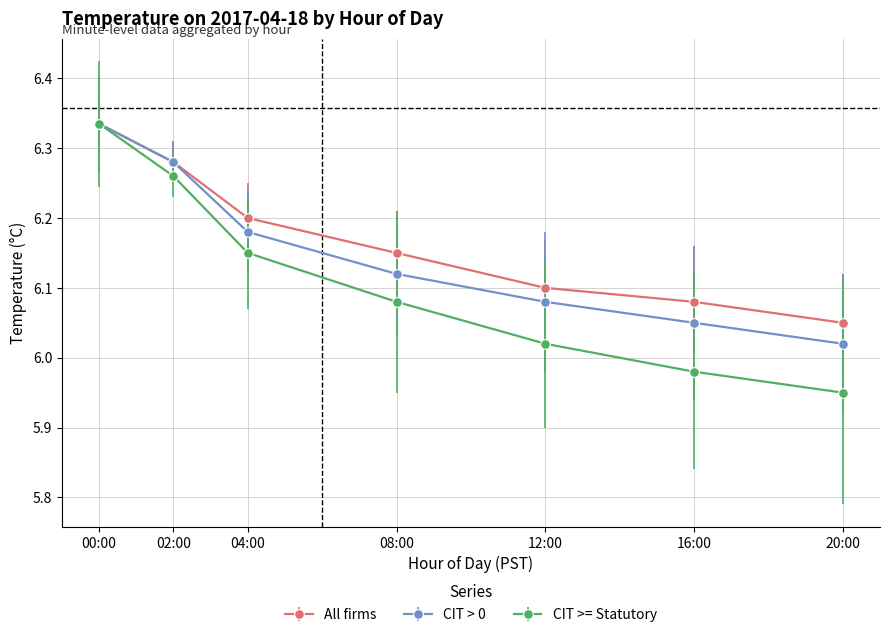

What is the label of the 7th point from the left?

20:00